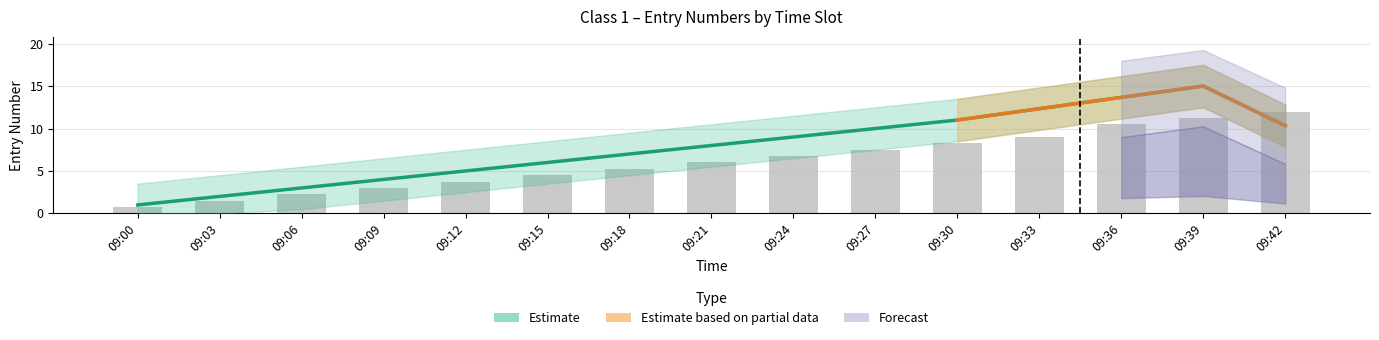

What is the approximate value at 09:30?

8.2